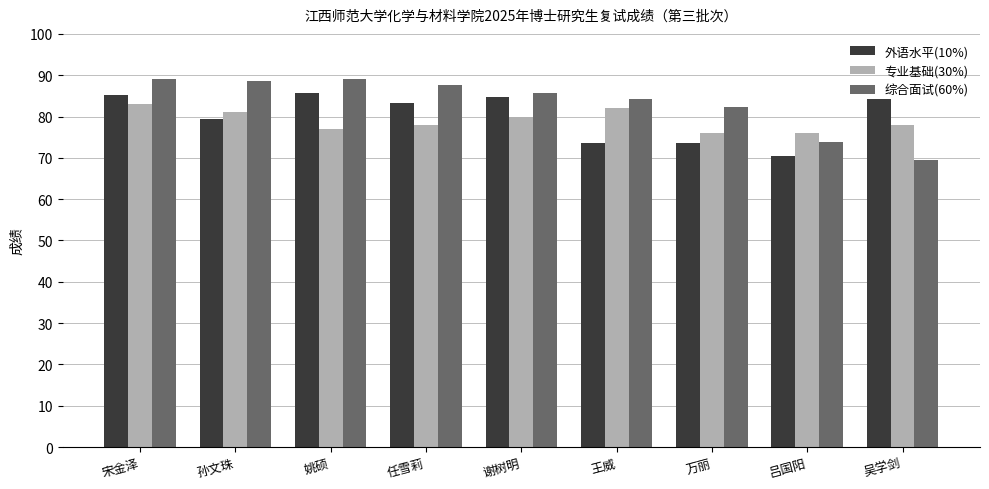

What is the sum of all 专业基础(30%) values?

711.0